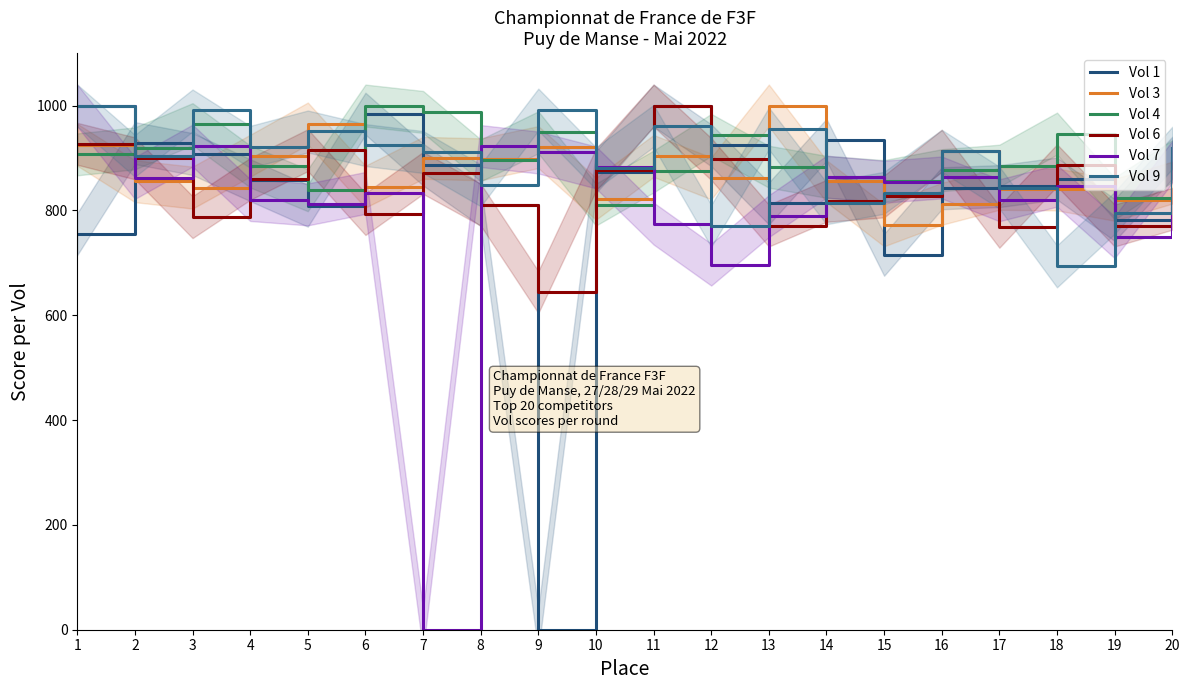

At 9, list the series in order from largest to smallest.

Vol 9, Vol 4, Vol 3, Vol 7, Vol 6, Vol 1